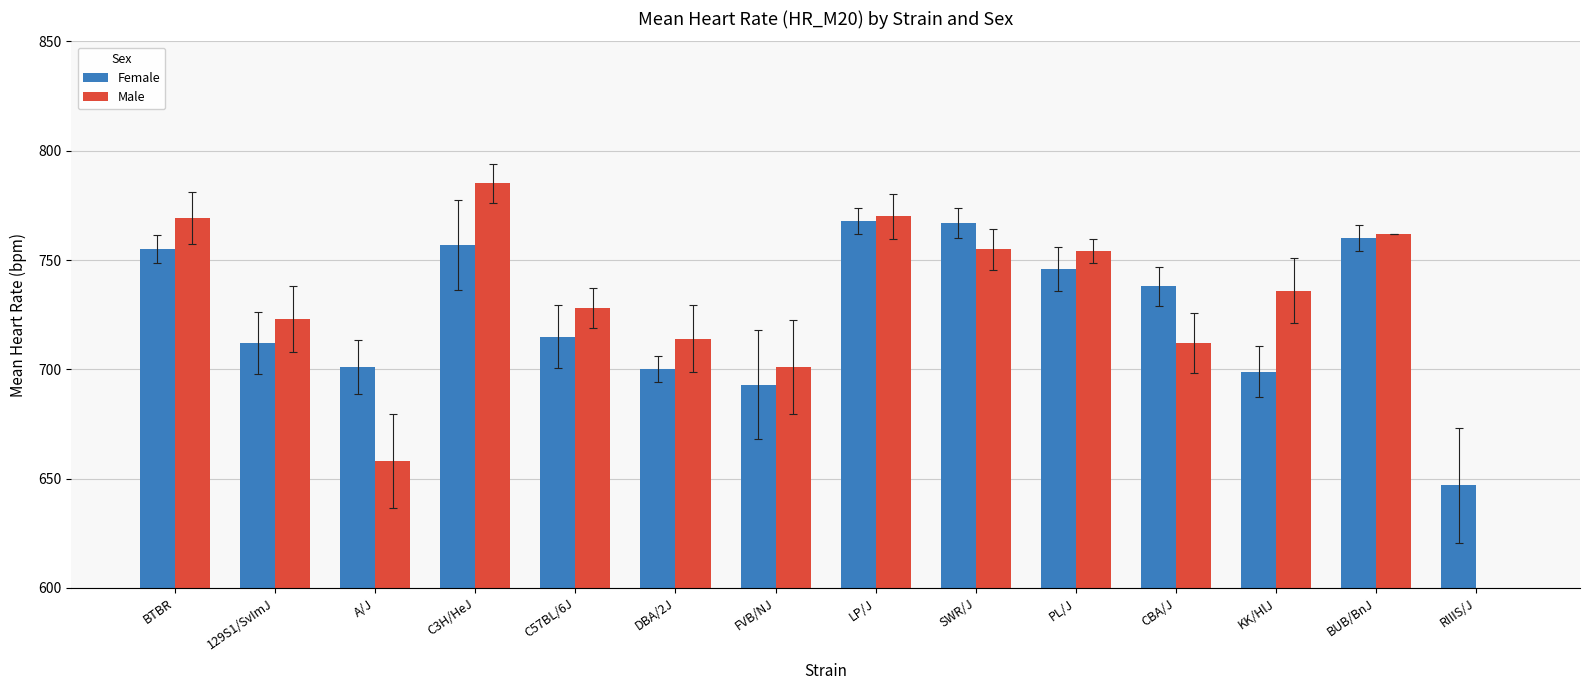

At which label does Male first exceed 736?

BTBR